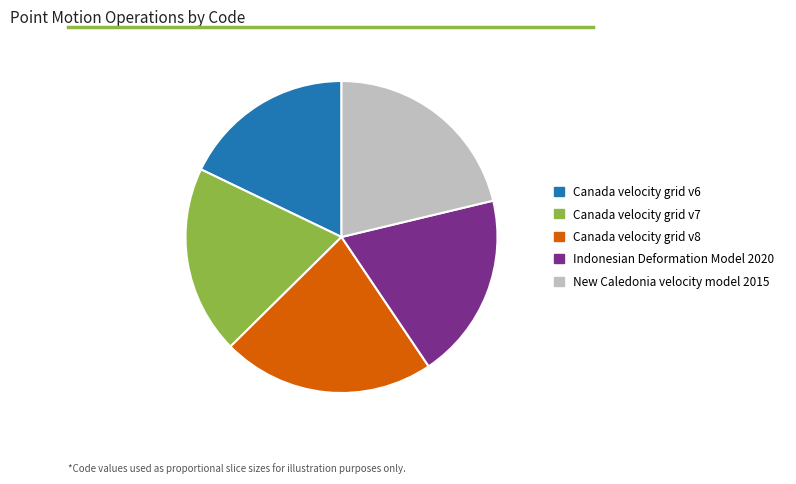

How many segments does this pie chart have?

5